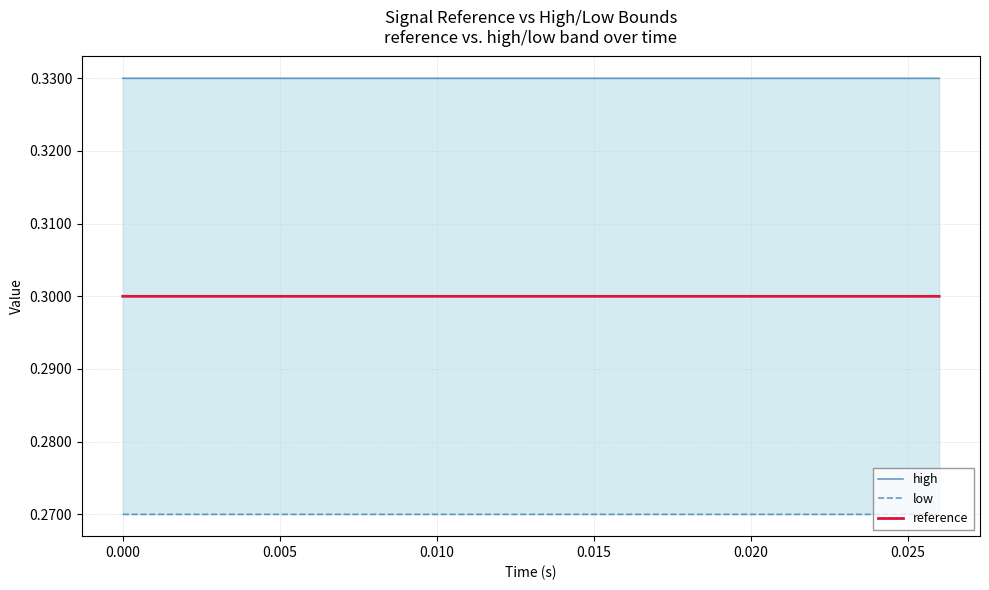

Which series has the widest spread of values?

high